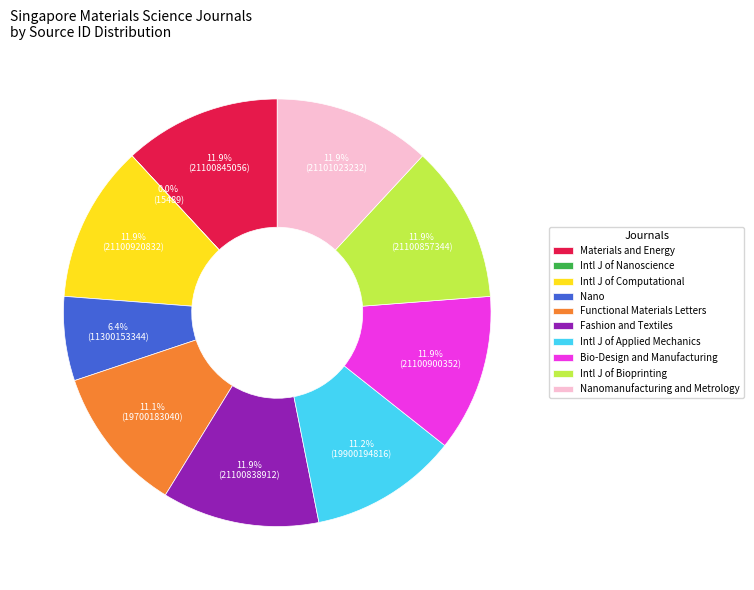

What is the total percentage of Nanomanufacturing and Metrology and Intl J of Bioprinting?

23.8%